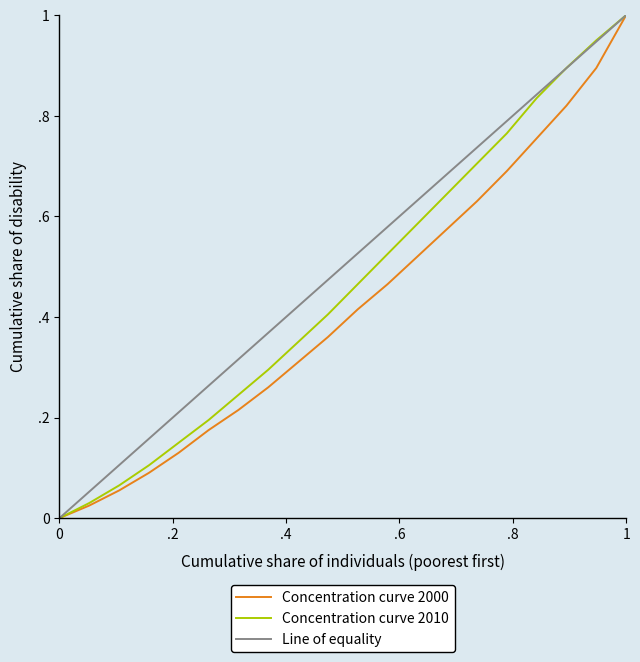

Reading left to right, transcribe all the data shown in this chart.

Concentration curve 2000: 0.0	0.0	0.1	0.1	0.1	0.2	0.2	0.3	0.3	0.4	0.4	0.5	0.5	0.6	0.6	0.7	0.8	0.8	0.9	1.0
Concentration curve 2010: 0.0	0.0	0.1	0.1	0.1	0.2	0.2	0.3	0.3	0.4	0.5	0.5	0.6	0.6	0.7	0.8	0.8	0.9	0.9	1.0
Line of equality: 0.0	0.1	0.1	0.2	0.2	0.3	0.3	0.4	0.4	0.5	0.5	0.6	0.6	0.7	0.7	0.8	0.8	0.9	0.9	1.0